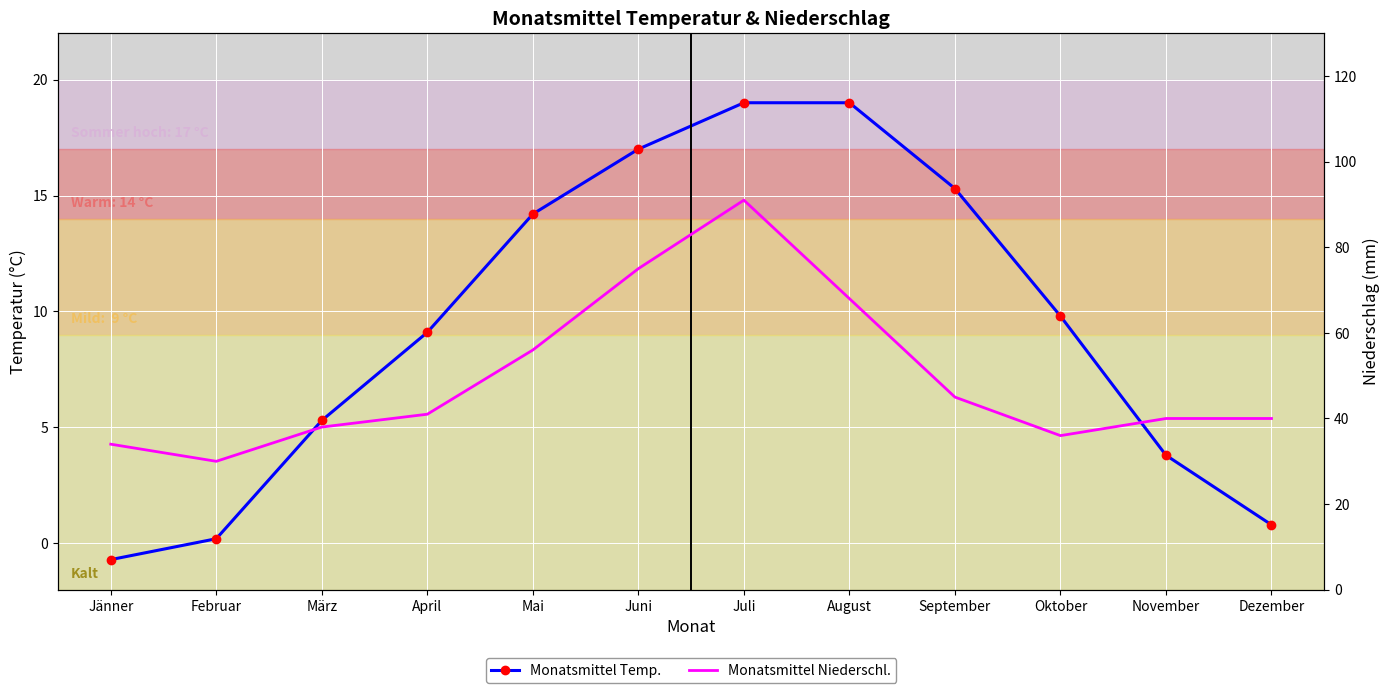

What is the label of the 6th point from the left?

Juni